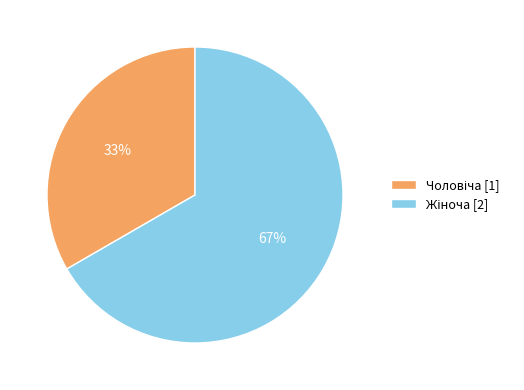

To the nearest percent, what is the average slice percentage?

50%